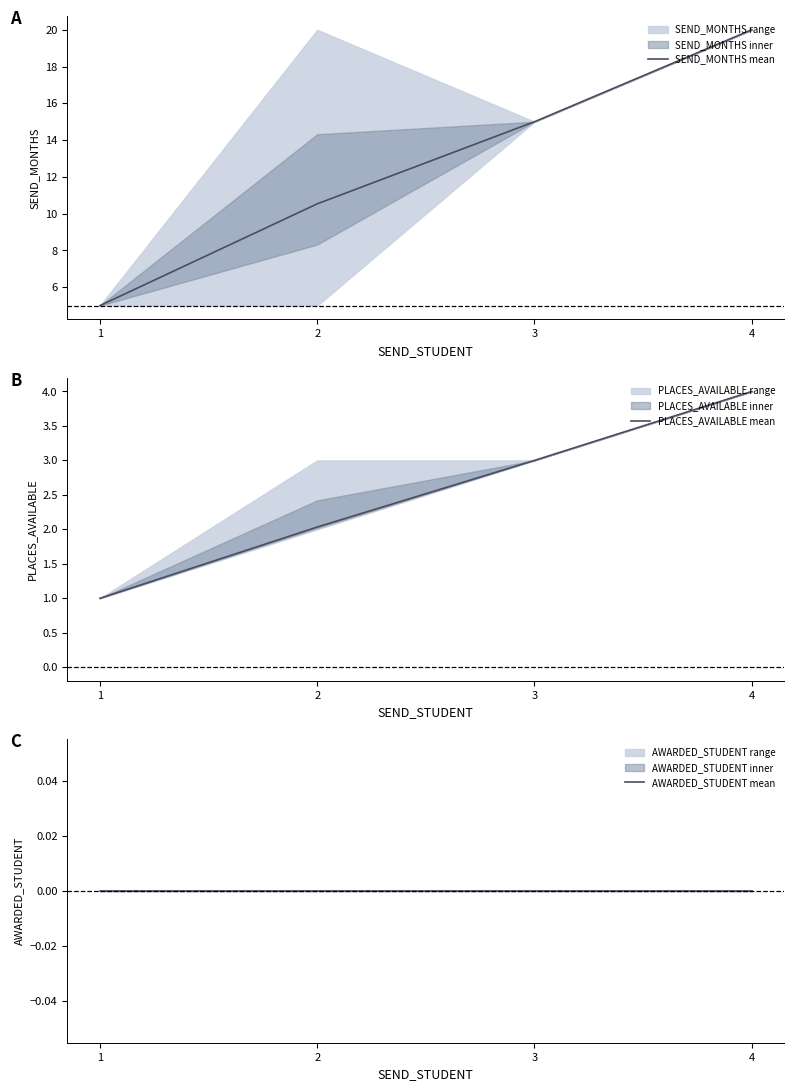

True or false: PLACES_AVAILABLE mean has more than 1 points higher than both neighbors.

False